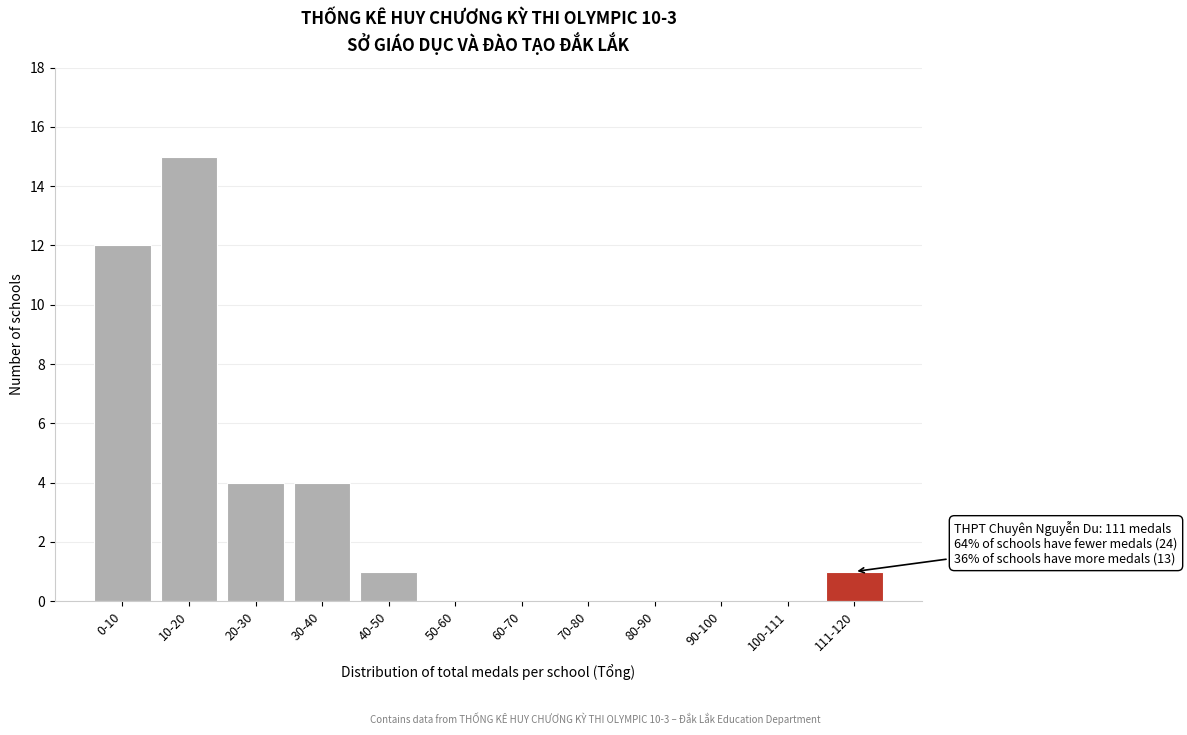

Reading right to left, list all the values displayed in this chart.

111-120=1	100-111=0	90-100=0	80-90=0	70-80=0	60-70=0	50-60=0	40-50=1	30-40=4	20-30=4	10-20=15	0-10=12